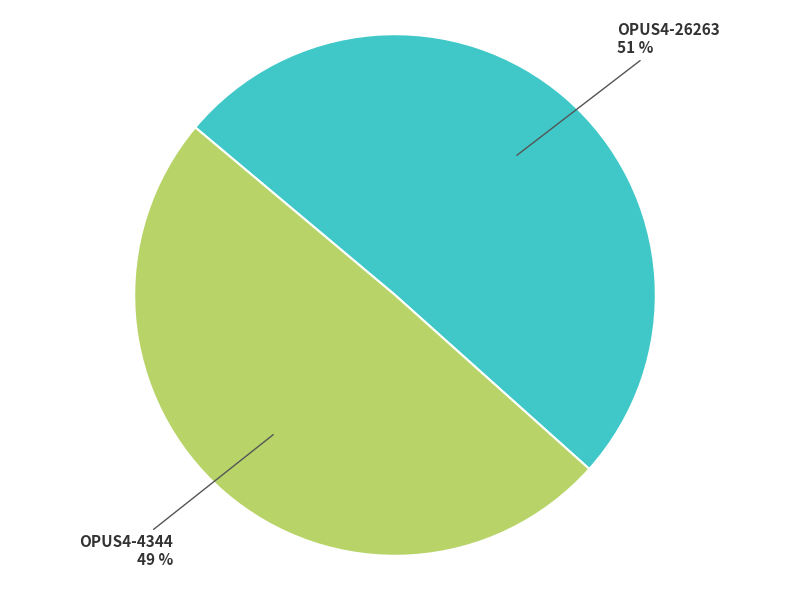

Do OPUS4-26263 and OPUS4-4344 together represent more than half of the pie?

Yes